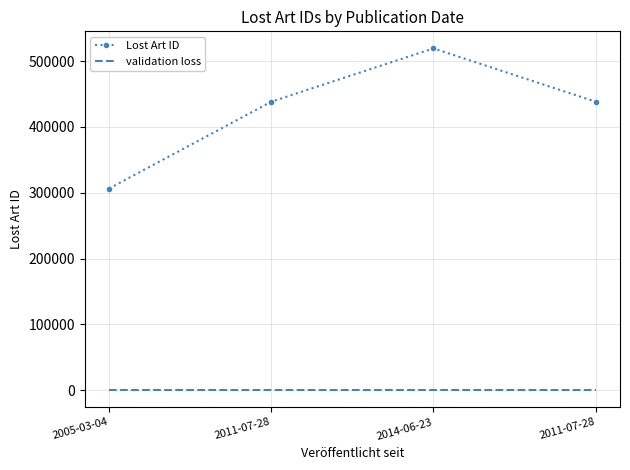

How many values in the Lost Art ID series are below 438317?

2